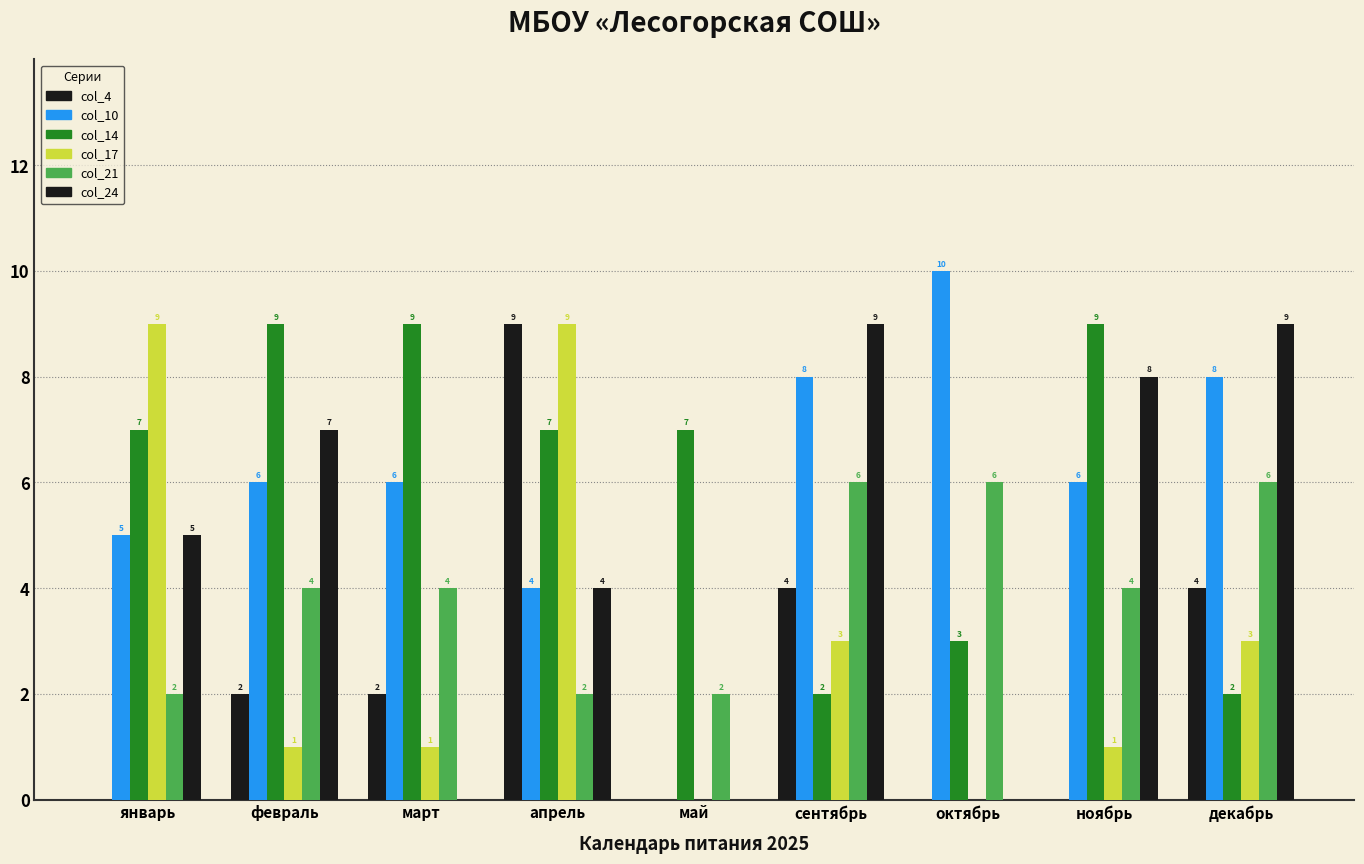

The col_4 series shows 4 at февраль. True or false?

False